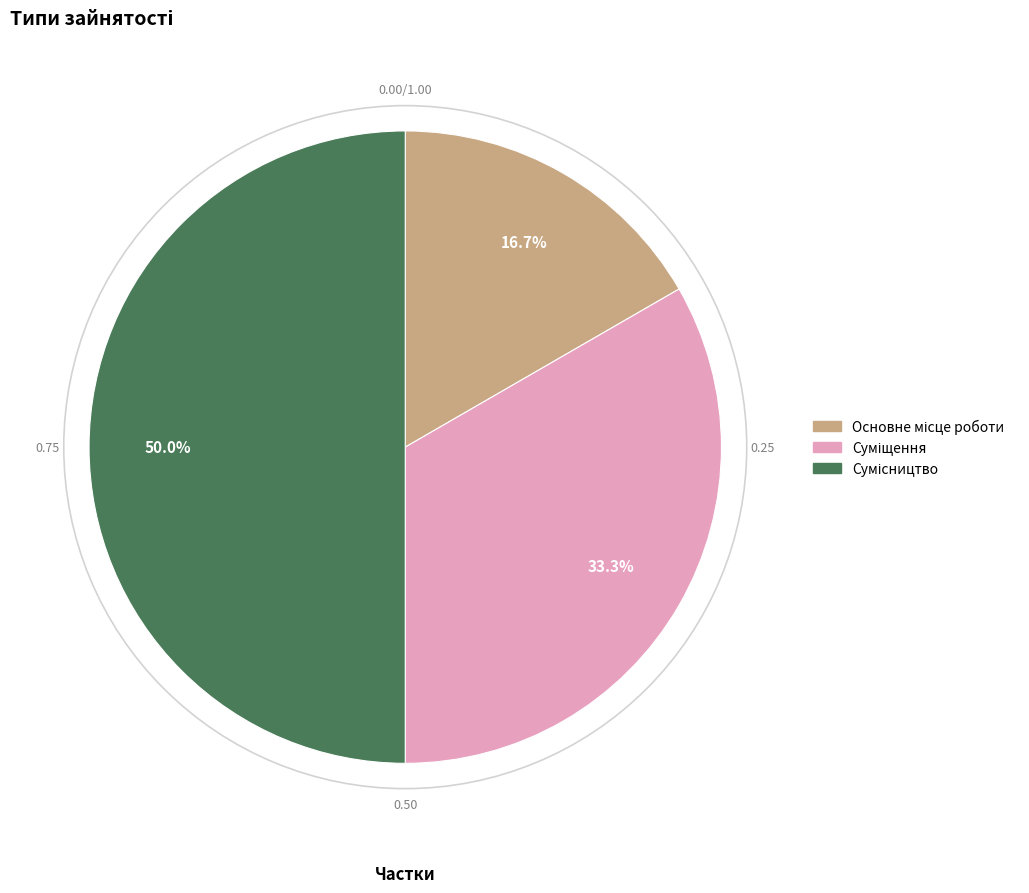

To the nearest percent, what is the difference between the largest and smallest slice percentages?

33%